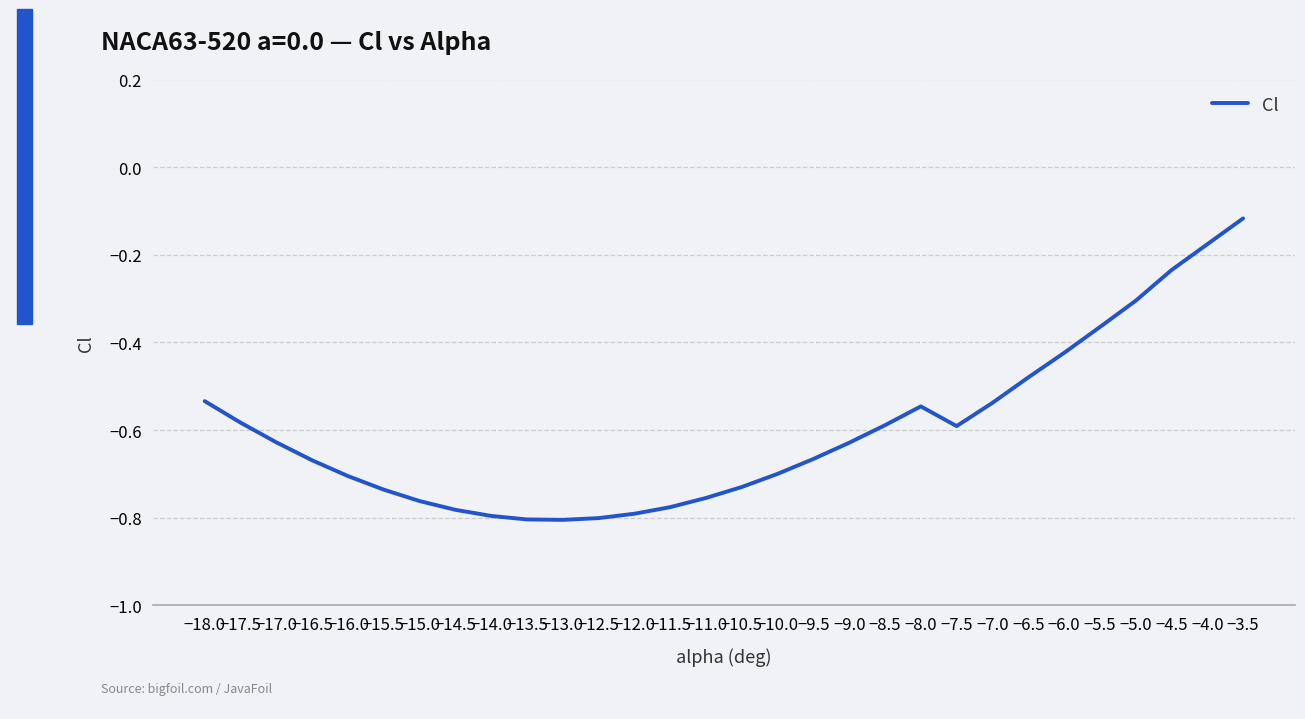

How many lines are shown in the chart?

1